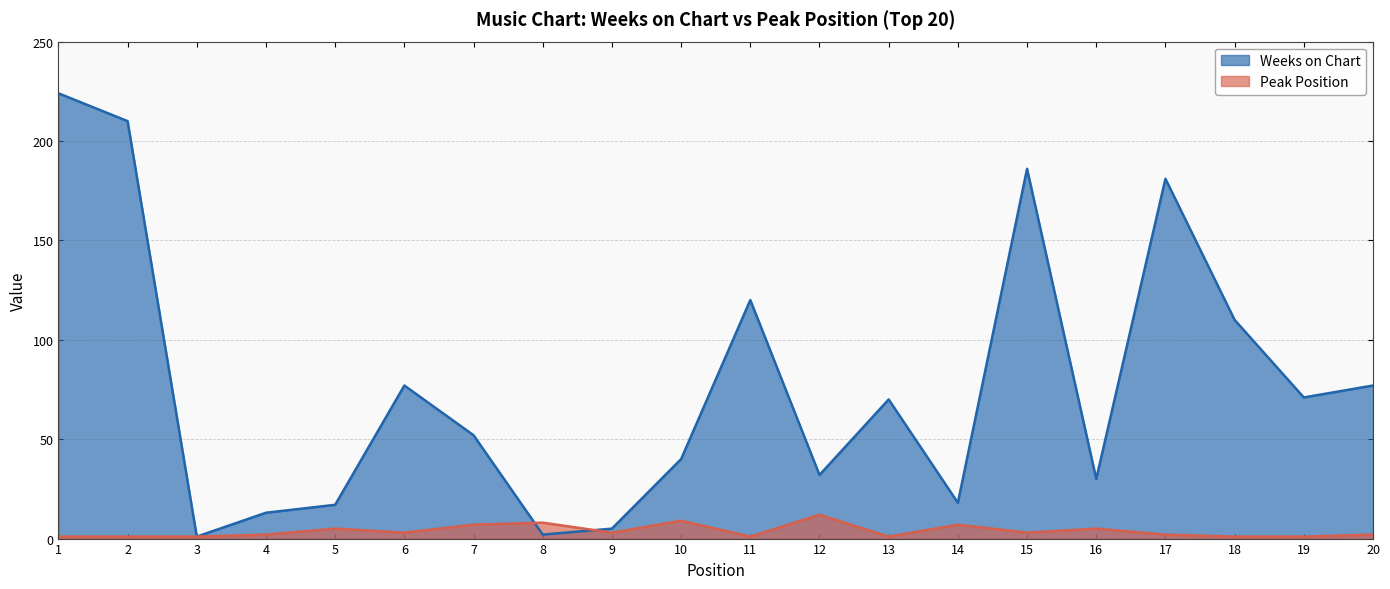

What is the total value across all series at 7?

59